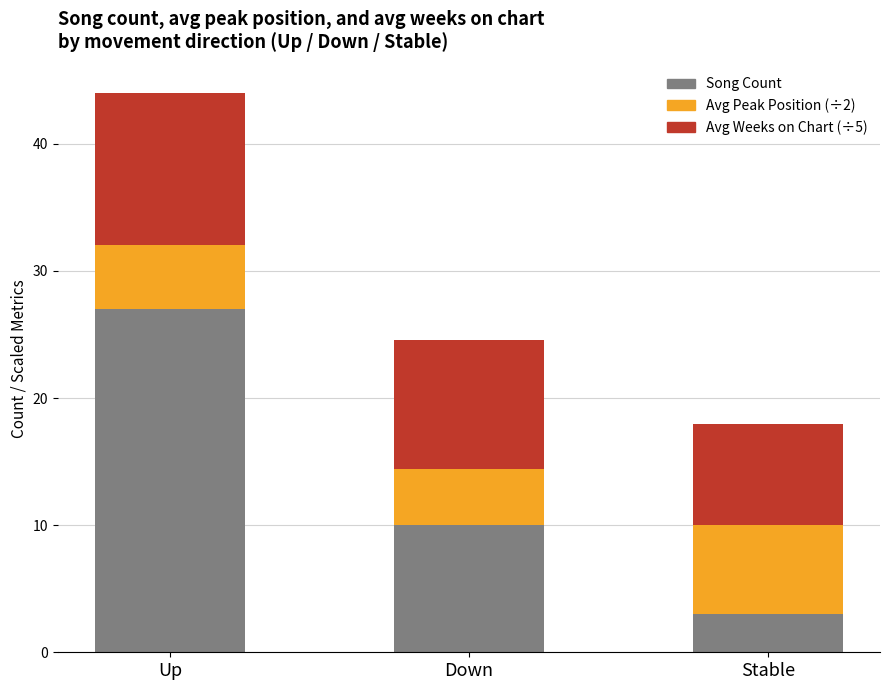

What is the total value across all series at Up?

44.0